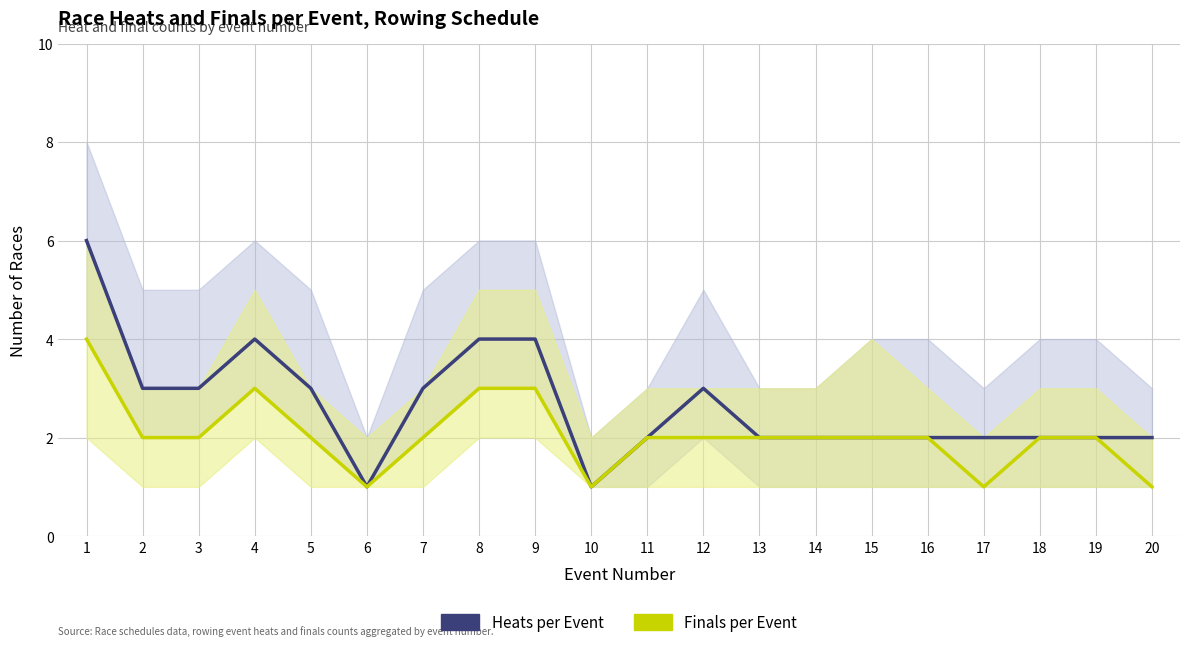

What is the sum of the Finals per Event values at 9 and 5?

5